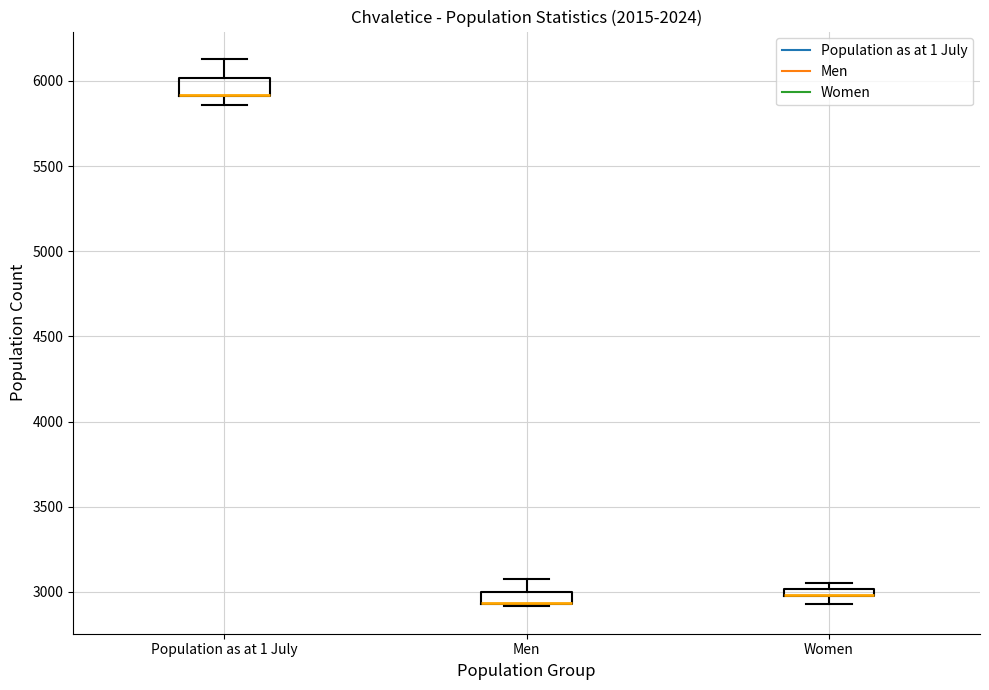

Where is the lower edge of the box for Women on the y-axis? The values are not printed on the chart, so give them approximately, as read against the axis.

2950